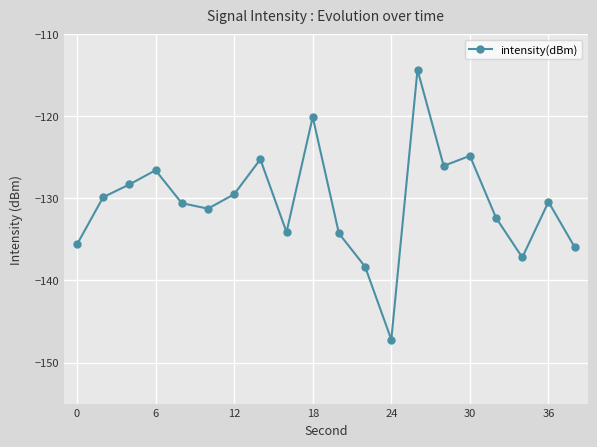

True or false: there are more than 2 points higher than both neighbors.

True